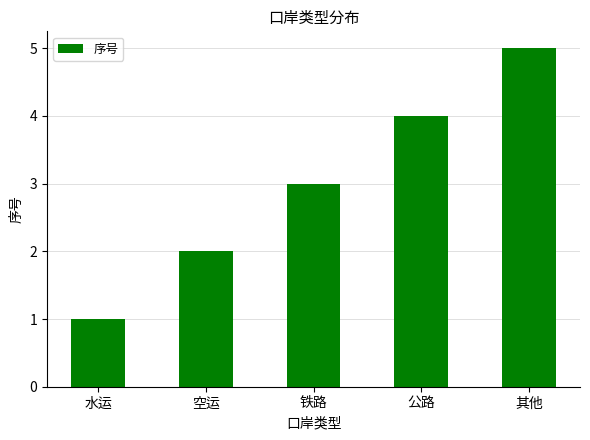

What is the label of the 2nd bar from the left?

空运